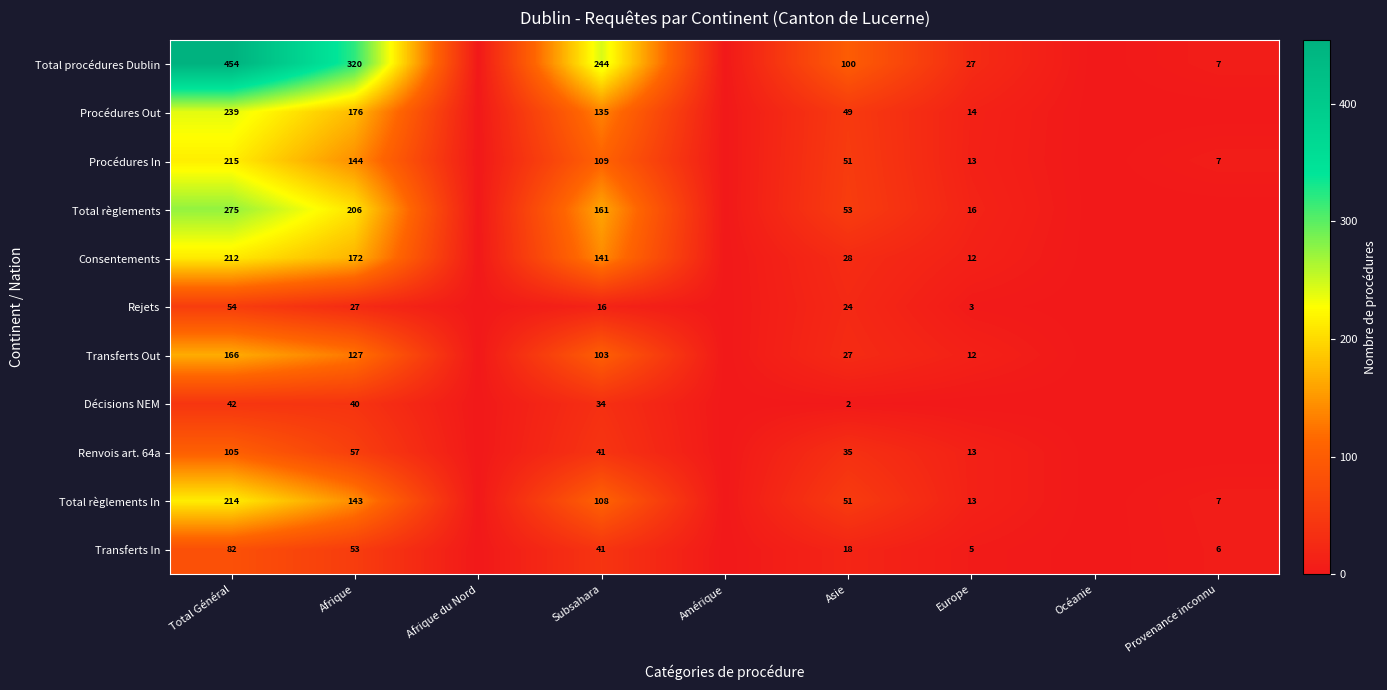

The value of Rejets at Total Général is 54. True or false?

True